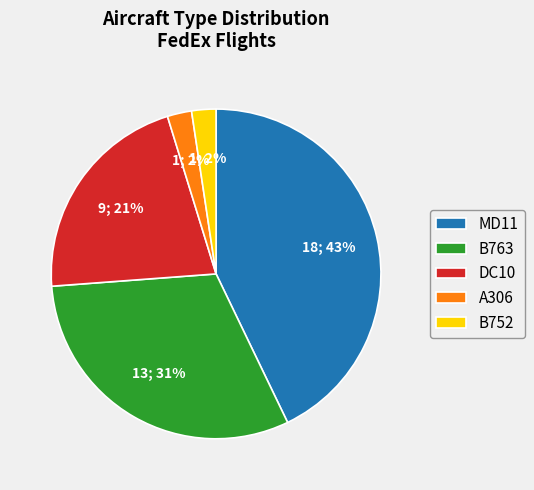

Between DC10 and MD11, which is larger?

MD11